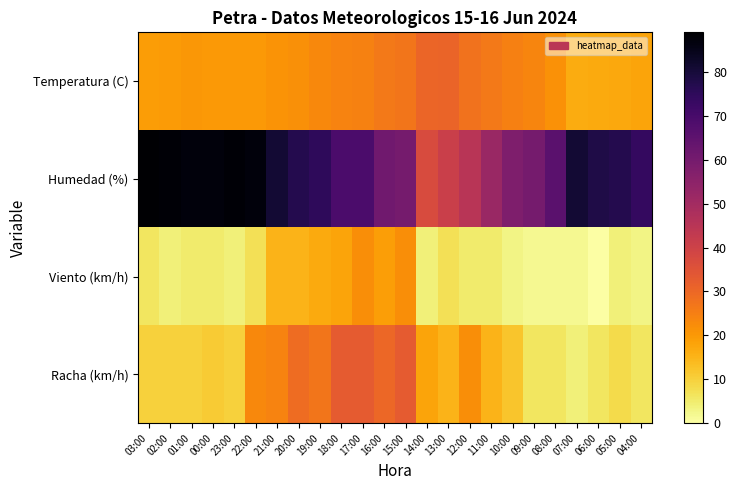

List the series in order of their peak value, lowest first.

Viento (km/h), Temperatura (C), Racha (km/h), Humedad (%)